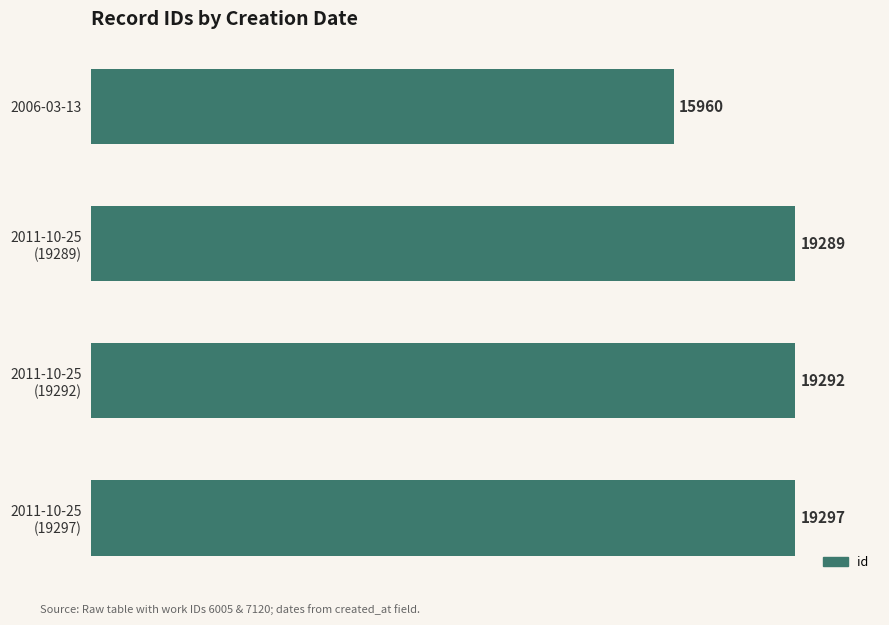

Reading top to bottom, list all the values displayed in this chart.

15960	19289	19292	19297